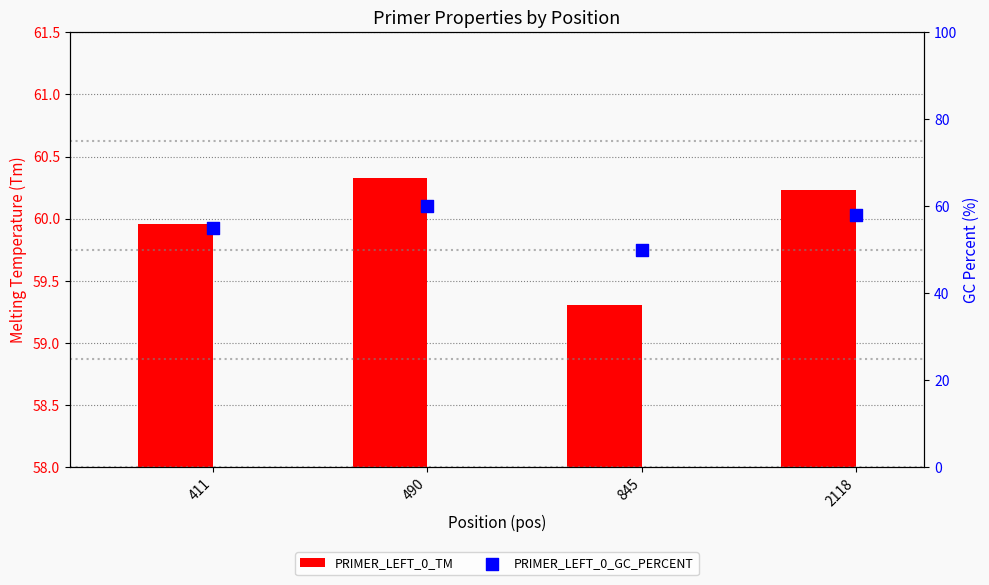

At how many categories does at least one series exceed 57?

4